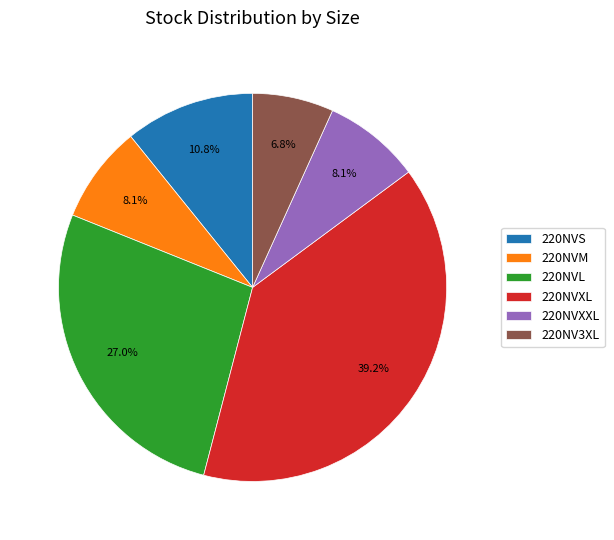

Is there a majority slice in this chart?

No